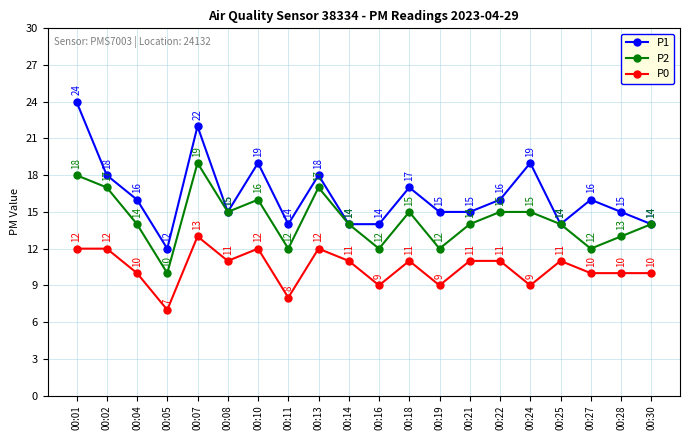

What is the smallest value displayed?

7